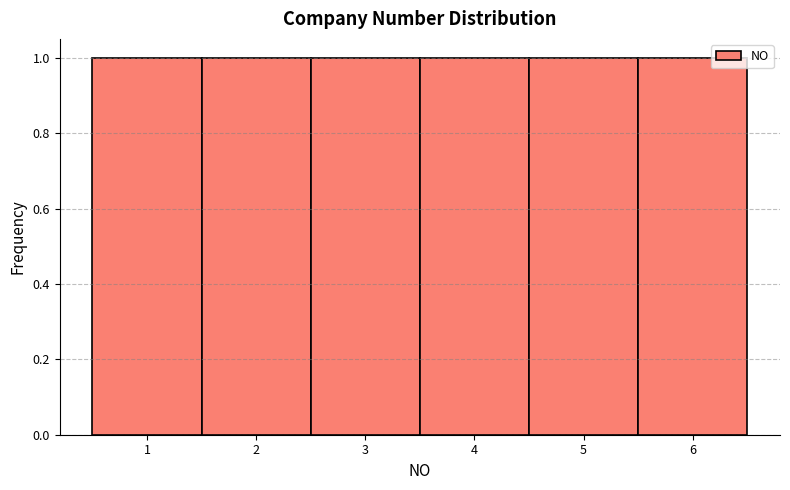

How tall is the bar that spans 5.5 to 6.5 on the x-axis? The values are not printed on the chart, so give them approximately, as read against the axis.

1